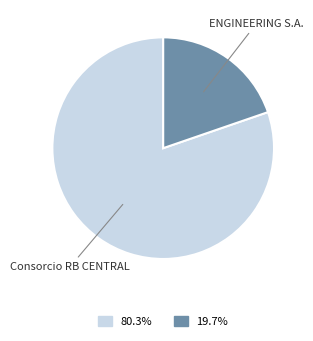

Which slice is the smallest?

ENGINEERING S.A.